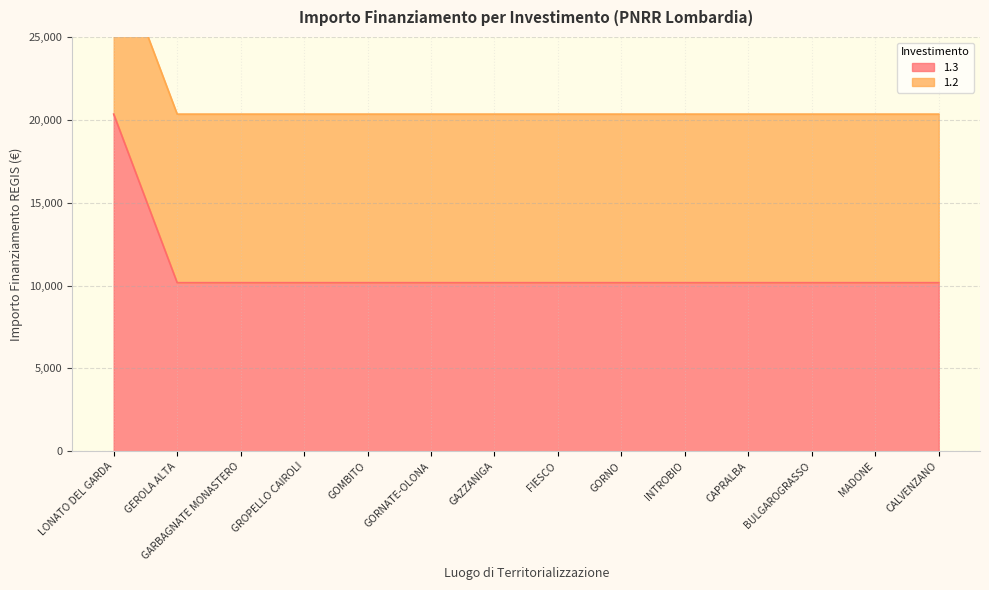

Where is the data nearest to the value 15258?

LONATO DEL GARDA